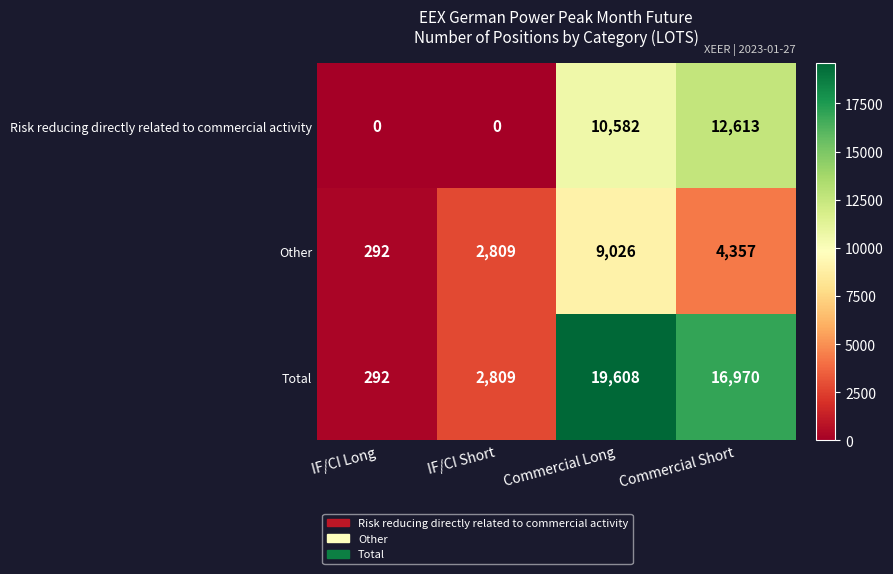

What is the lowest value of the Other series?

292